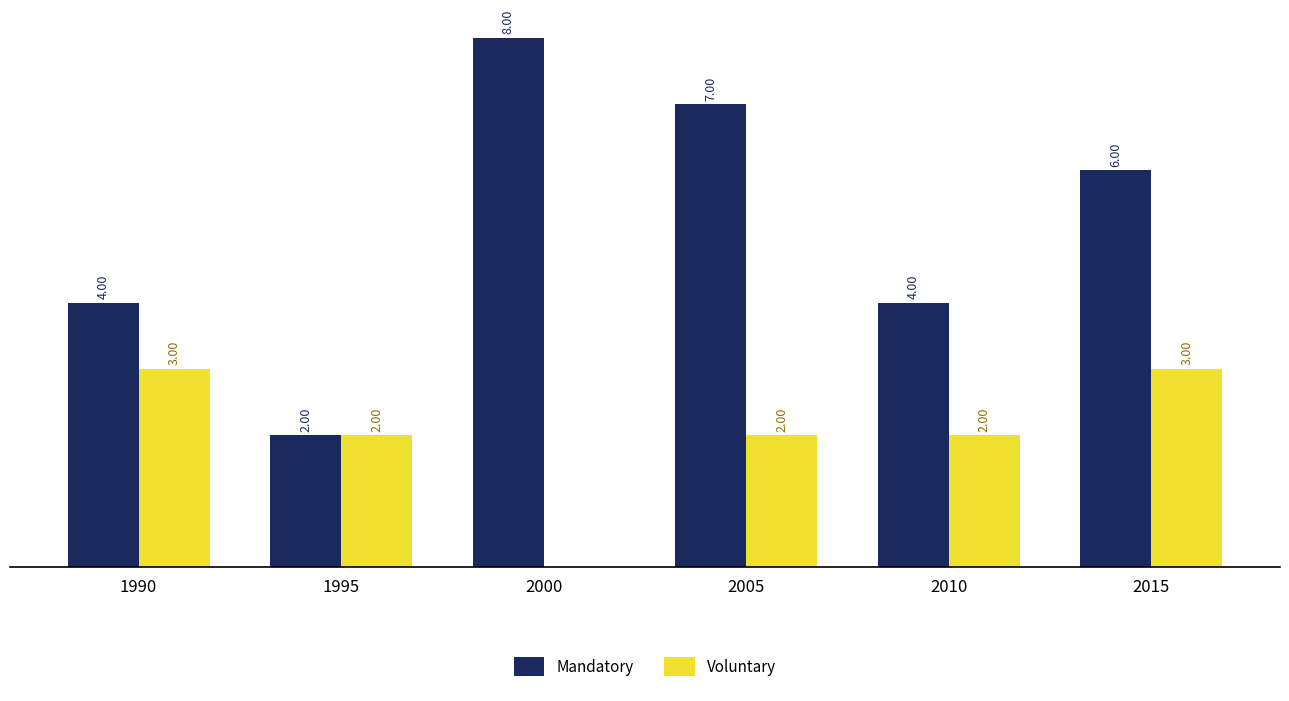

Are the bars horizontal?

No